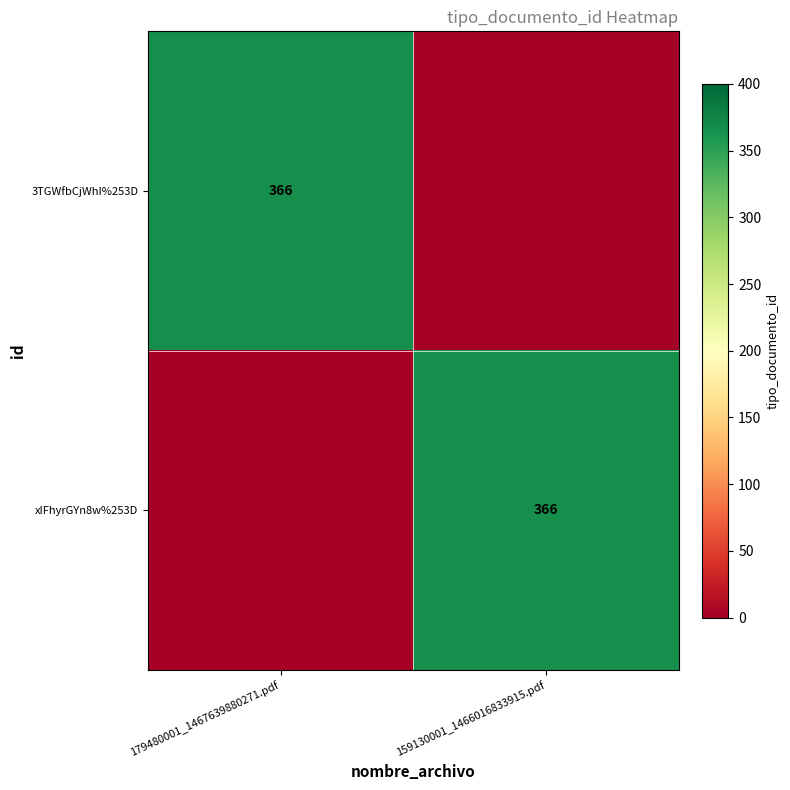

At how many categories does at least one series exceed 20?

2